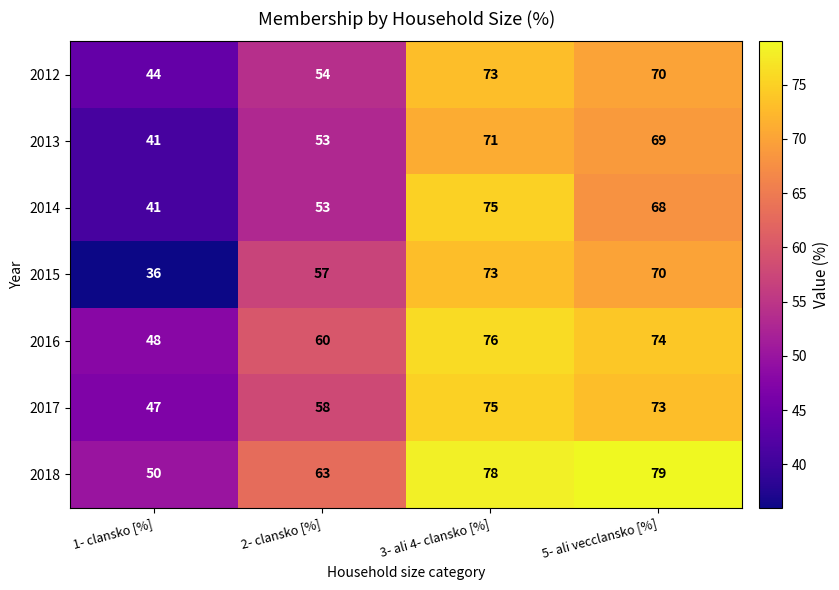

What is the lowest value of the 2017 series?

47